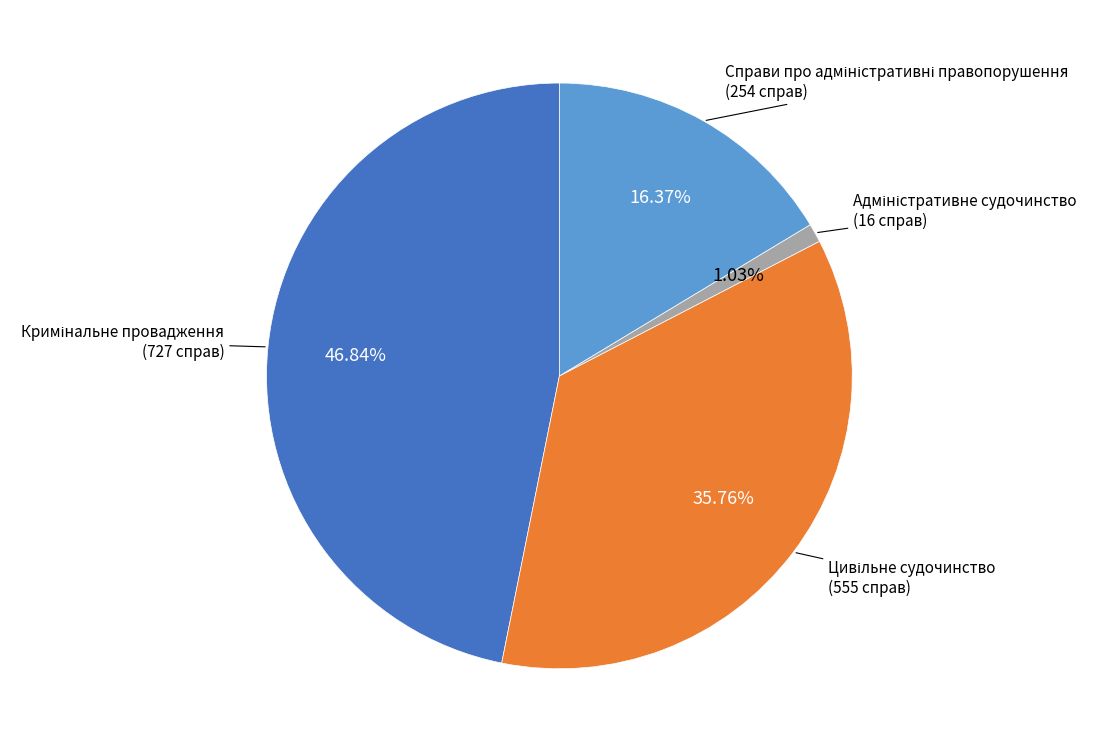

Is there a majority slice in this chart?

No